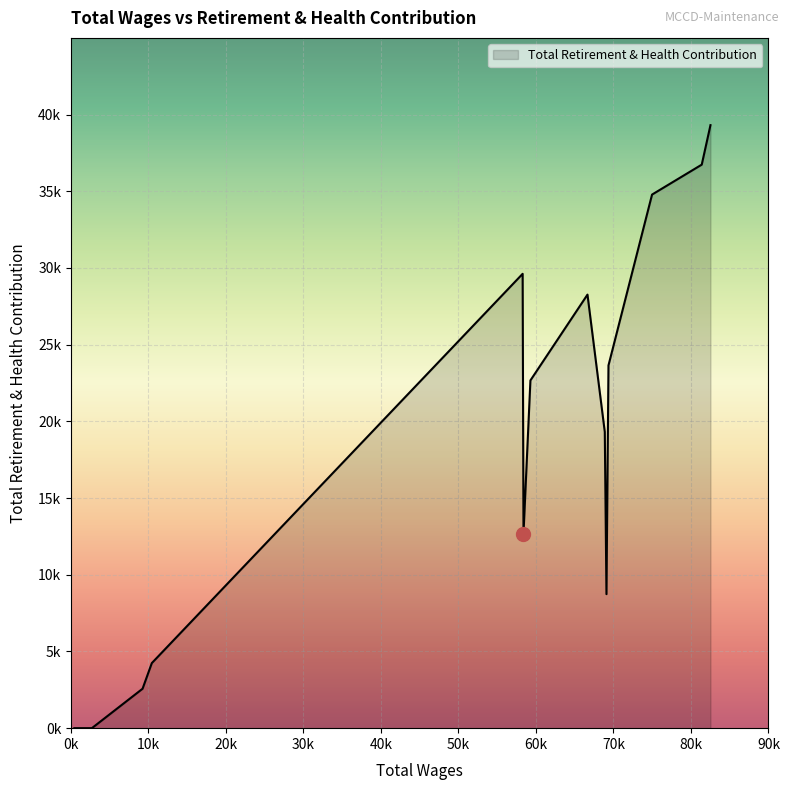

Does the chart have visible grid lines?

Yes